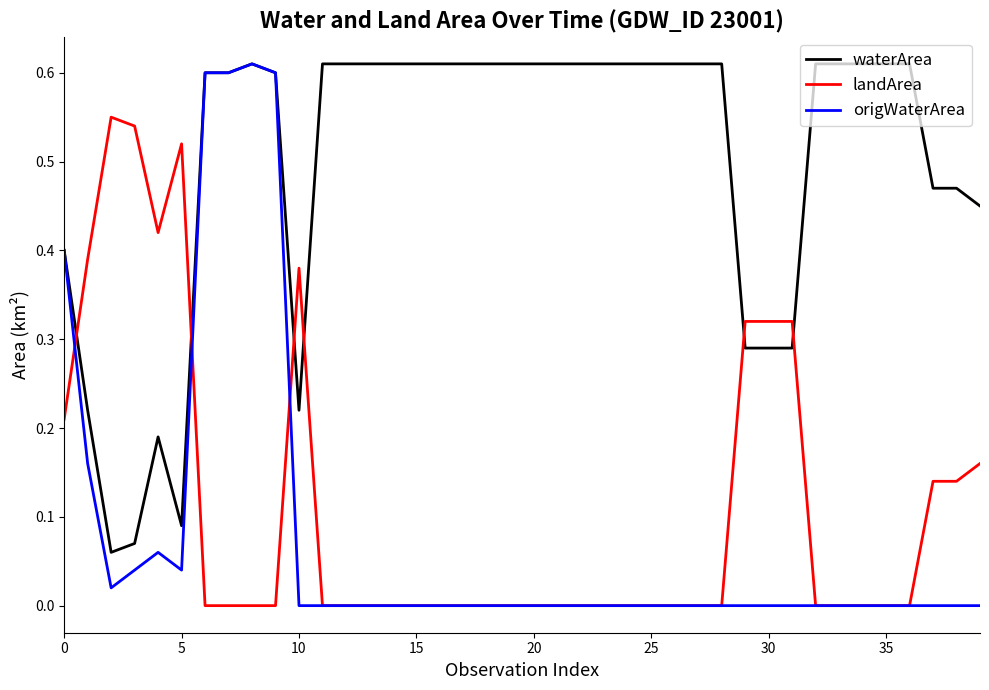

Which series has the largest total across all categories?

waterArea